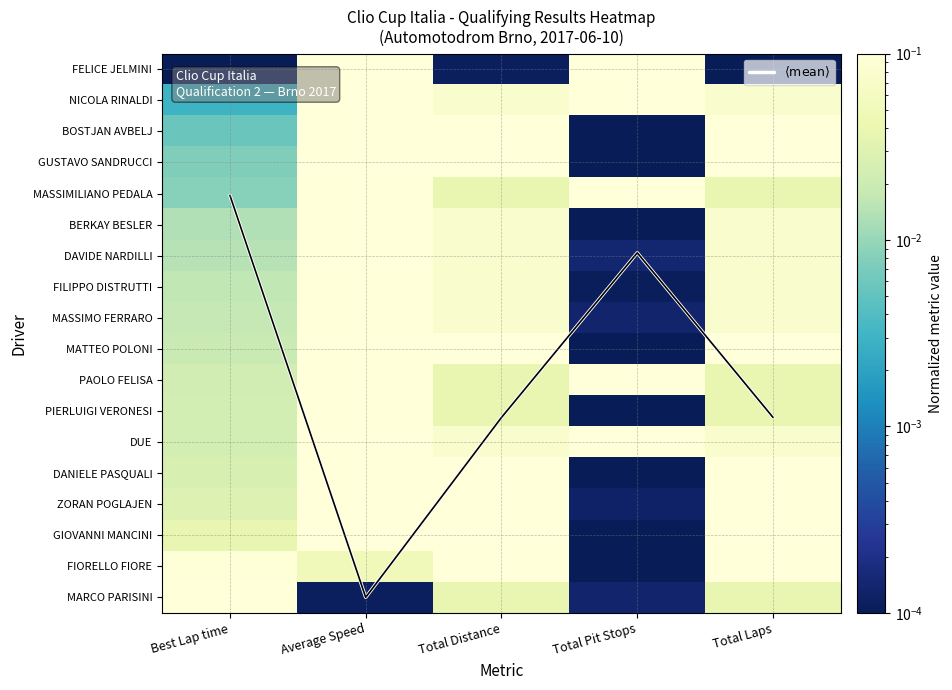

Rank the series by their maximum value, from lowest to highest.

GIOVANNI MANCINI, FIORELLO FIORE, DANIELE PASQUALI, PIERLUIGI VERONESI, MATTEO POLONI, MASSIMO FERRARO, FILIPPO DISTRUTTI, DAVIDE NARDILLI, BERKAY BESLER, GUSTAVO SANDRUCCI, BOSTJAN AVBELJ, MARCO PARISINI, DUE, MASSIMILIANO PEDALA, NICOLA RINALDI, ZORAN POGLAJEN, PAOLO FELISA, FELICE JELMINI, $\langle \mathrm{mean} \rangle$